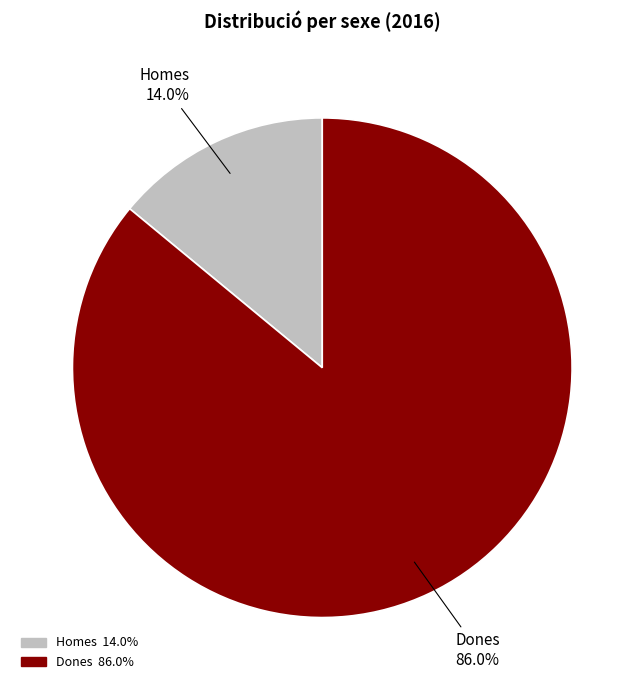

How many slices are in this pie chart?

2